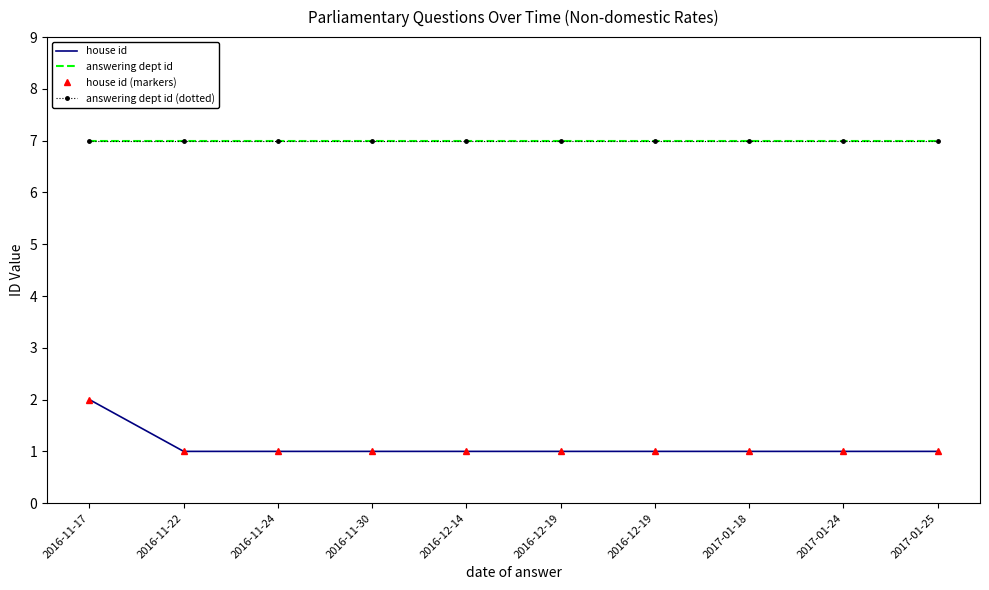

Reading left to right, what are all the values shown in this chart?

house id: 2	1	1	1	1	1	1	1	1	1
answering dept id: 7	7	7	7	7	7	7	7	7	7
house id (markers): 2	1	1	1	1	1	1	1	1	1
answering dept id (dotted): 7	7	7	7	7	7	7	7	7	7